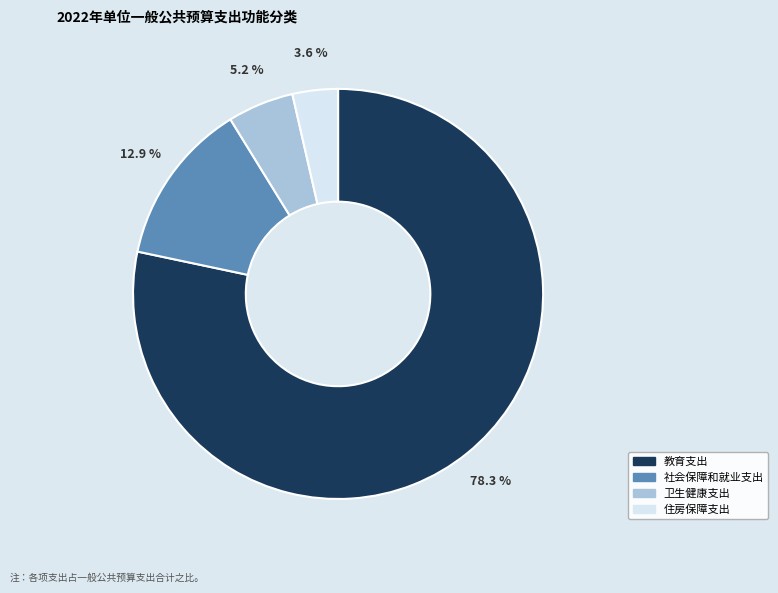

Which has a higher value, 住房保障支出 or 社会保障和就业支出?

社会保障和就业支出